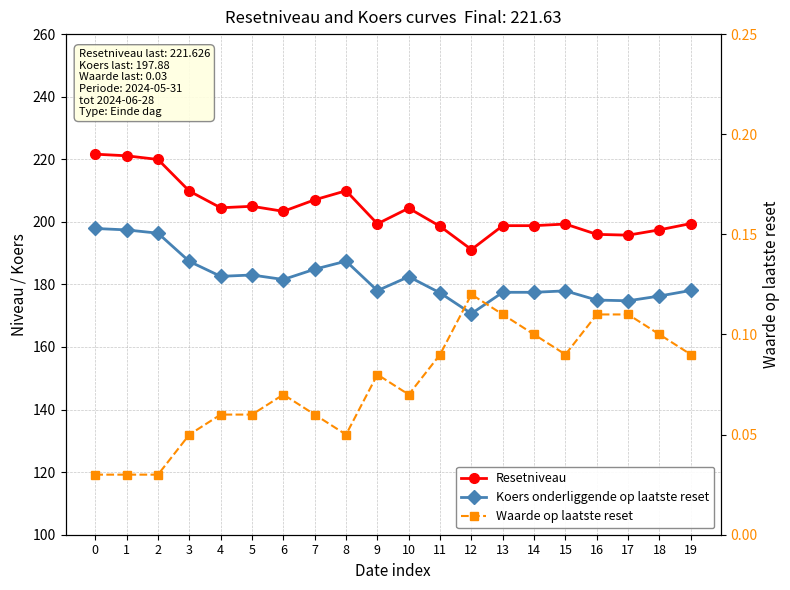

Between 16 and 19, which series saw the biggest shift?

Resetniveau